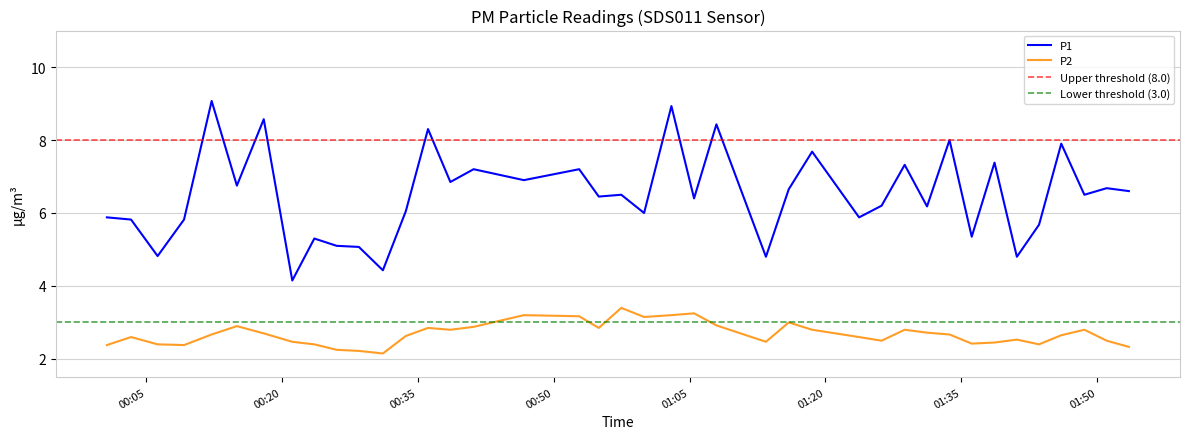

True or false: P2 and P1 intersect in this chart.

False